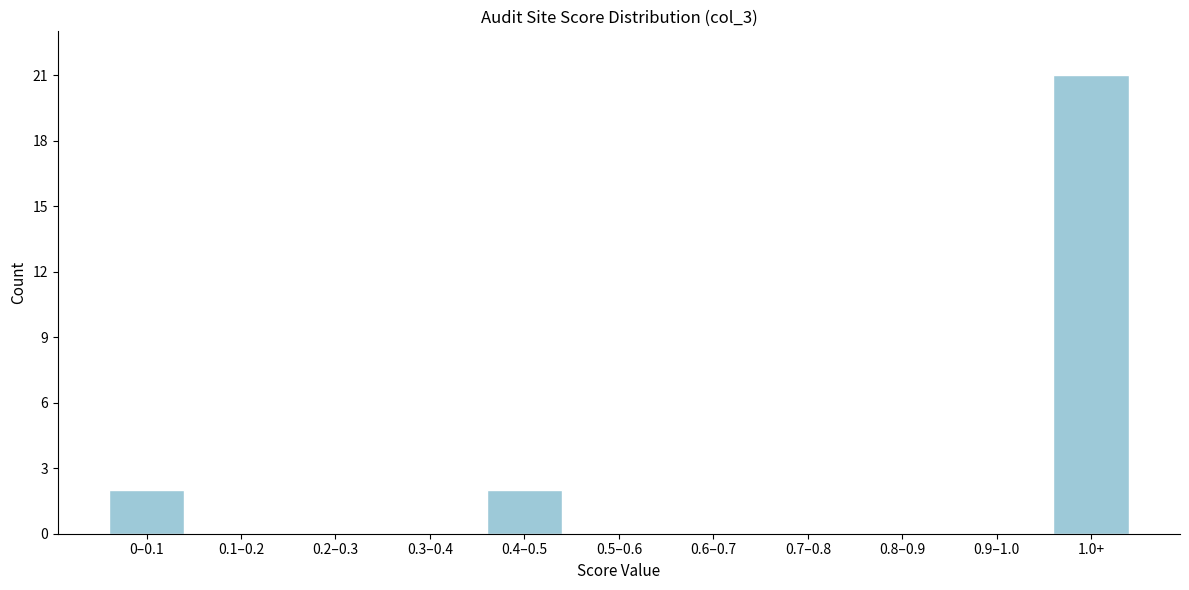

Reading left to right, transcribe all the data shown in this chart.

0–0.1=2	0.1–0.2=0	0.2–0.3=0	0.3–0.4=0	0.4–0.5=2	0.5–0.6=0	0.6–0.7=0	0.7–0.8=0	0.8–0.9=0	0.9–1.0=0	1.0+=21